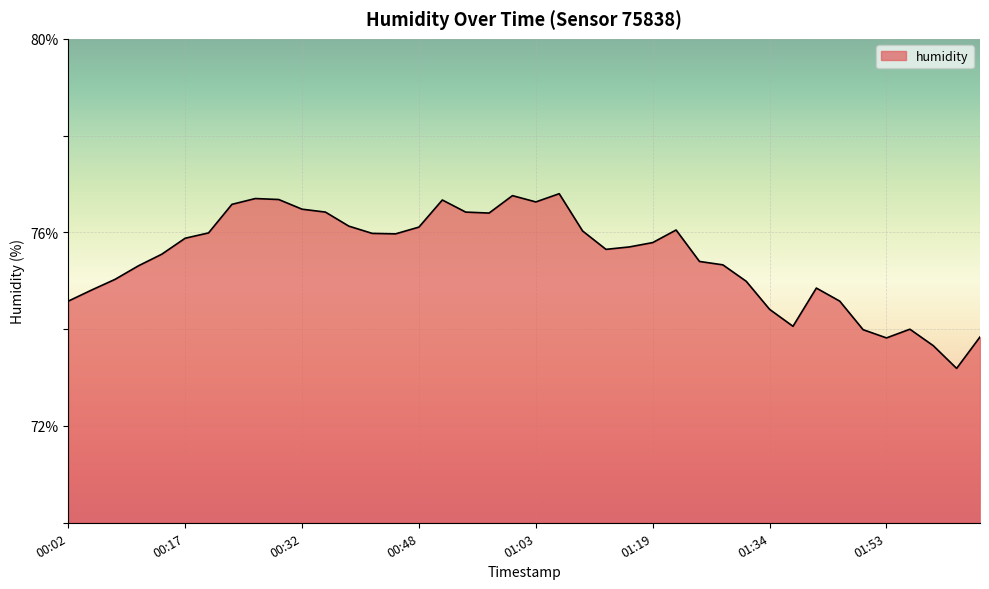

What is the difference between the maximum and minimum values?

3.6